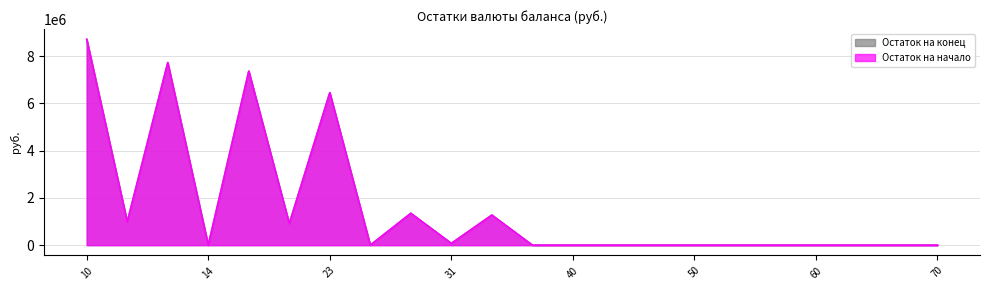

Does the chart have visible grid lines?

Yes